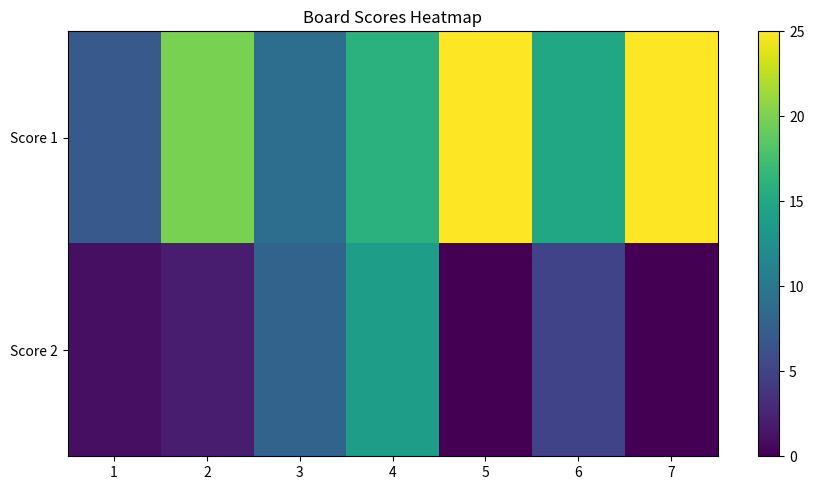

Between 1 and 5, which series saw the biggest shift?

Score 1